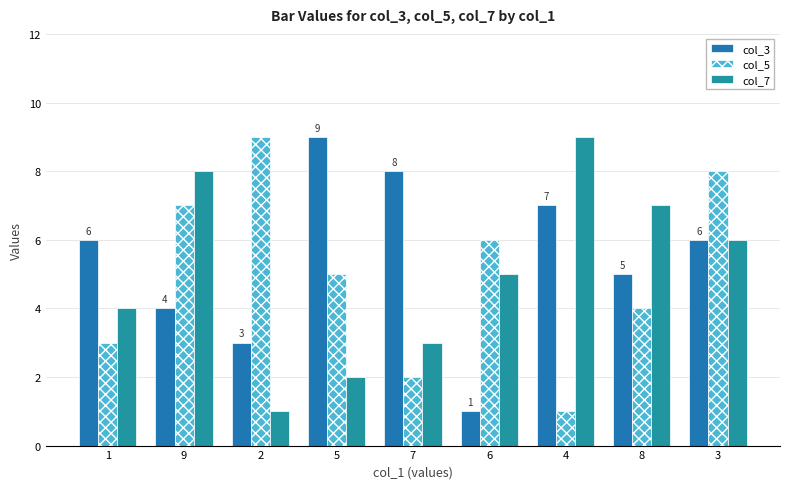

Count the number of data series in this chart.

3